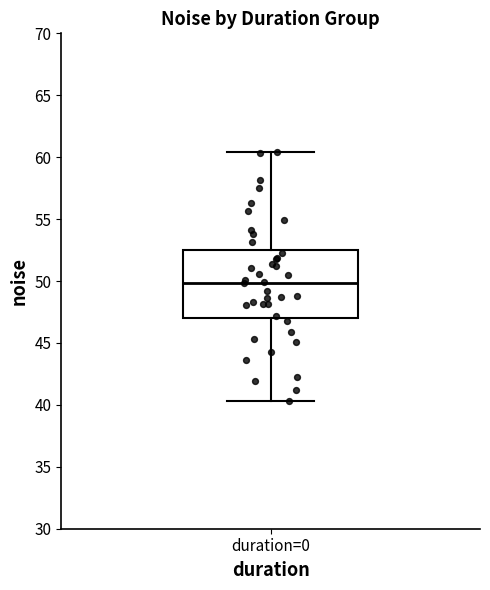

Read this box plot against the y-axis: the position of the median line, the range covered by the box, and the ends of both whiskers. The values are not printed on the chart, so give them approximately, as read against the axis.

median 50.0, box 47.0 to 52.5, whiskers 40.5 to 60.5